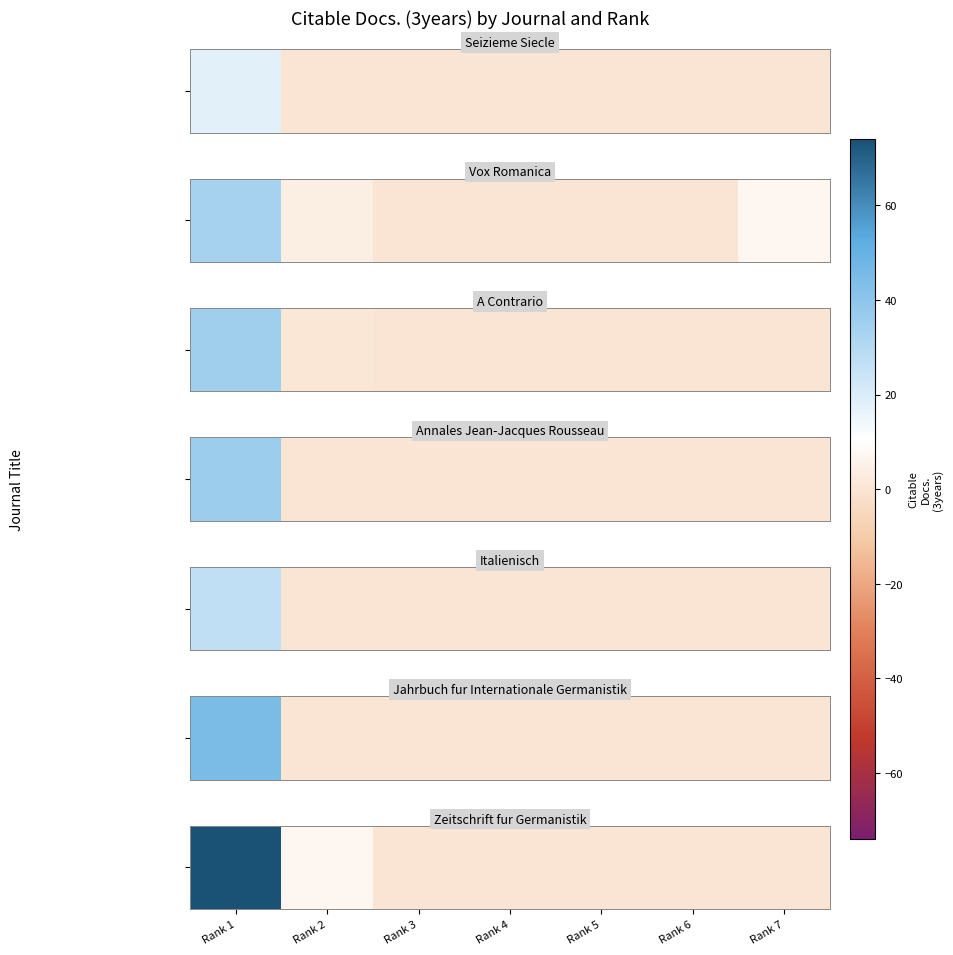

What is the difference between the maximum and minimum values?

74